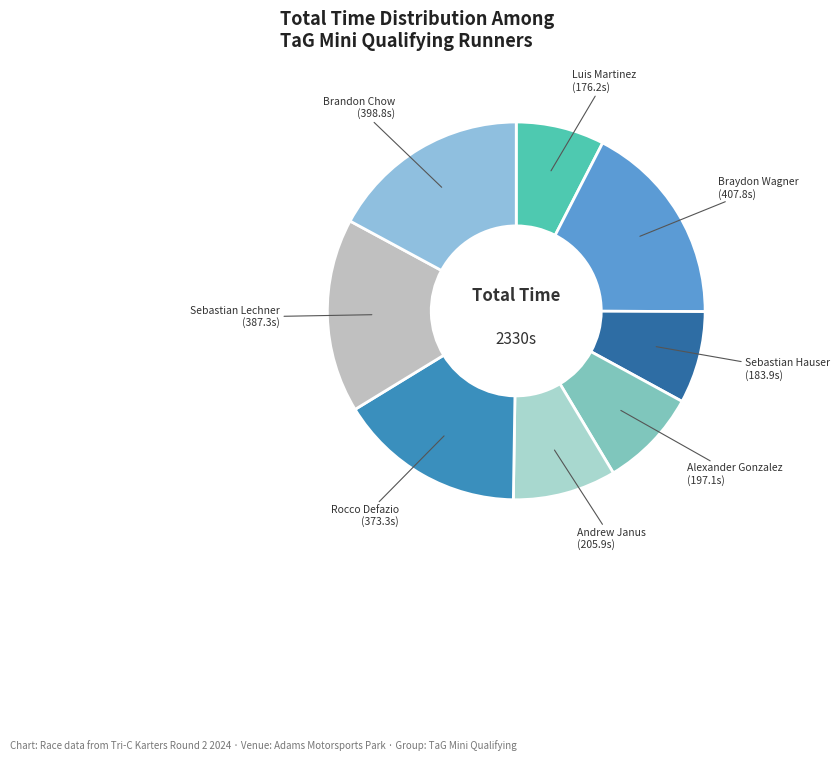

Do Braydon Wagner and Andrew Janus together represent more than half of the pie?

No